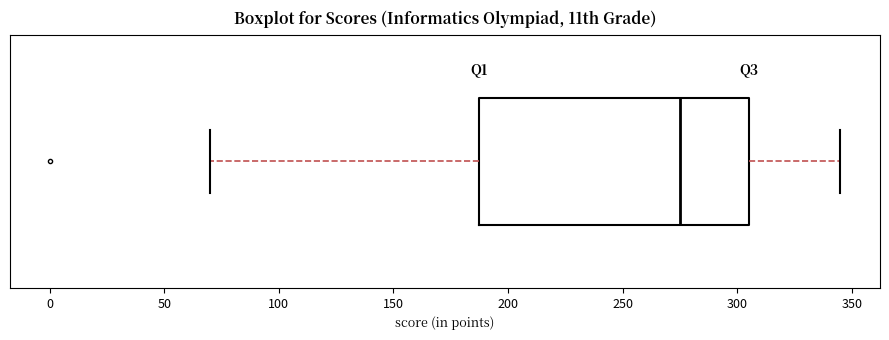

Where is the right edge of the box on the x-axis? The values are not printed on the chart, so give them approximately, as read against the axis.

305